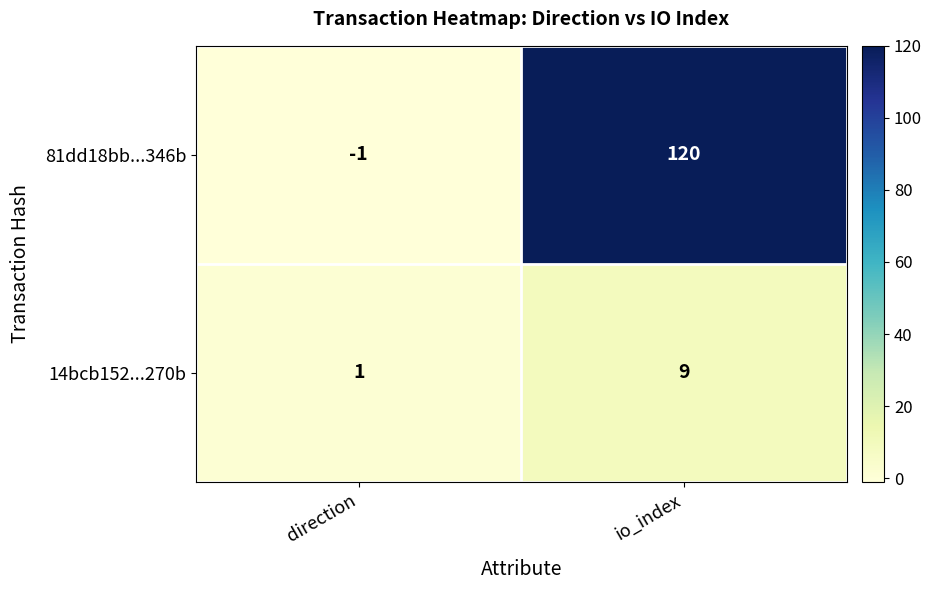

At which category is the sum across all series the highest?

io_index